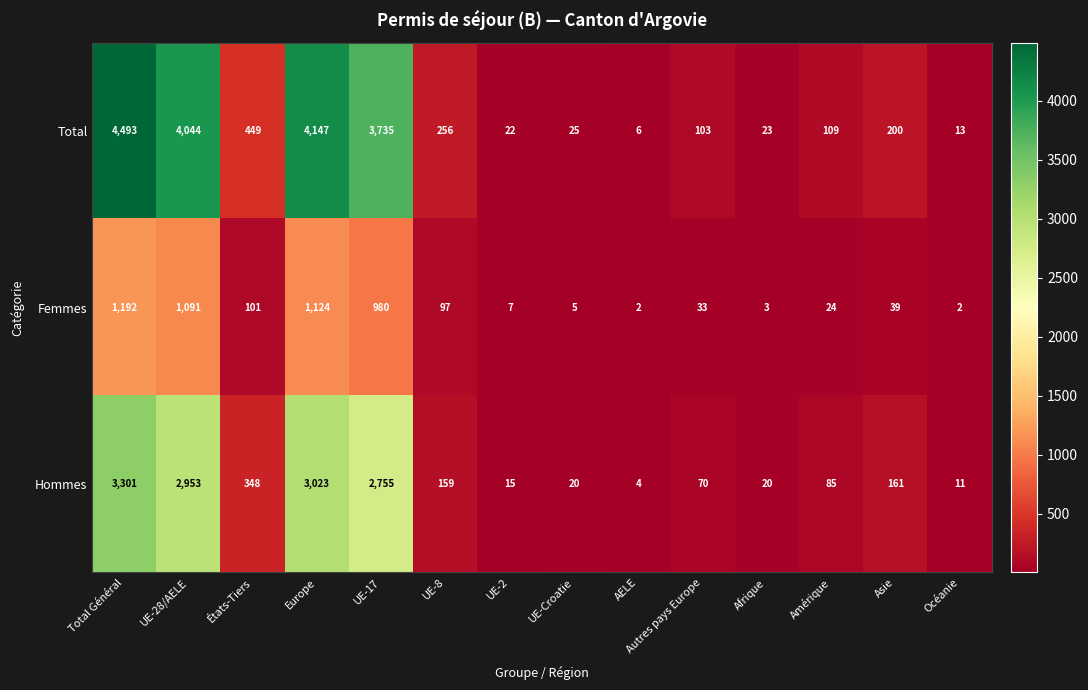

Which category has the highest value across all series?

Total Général